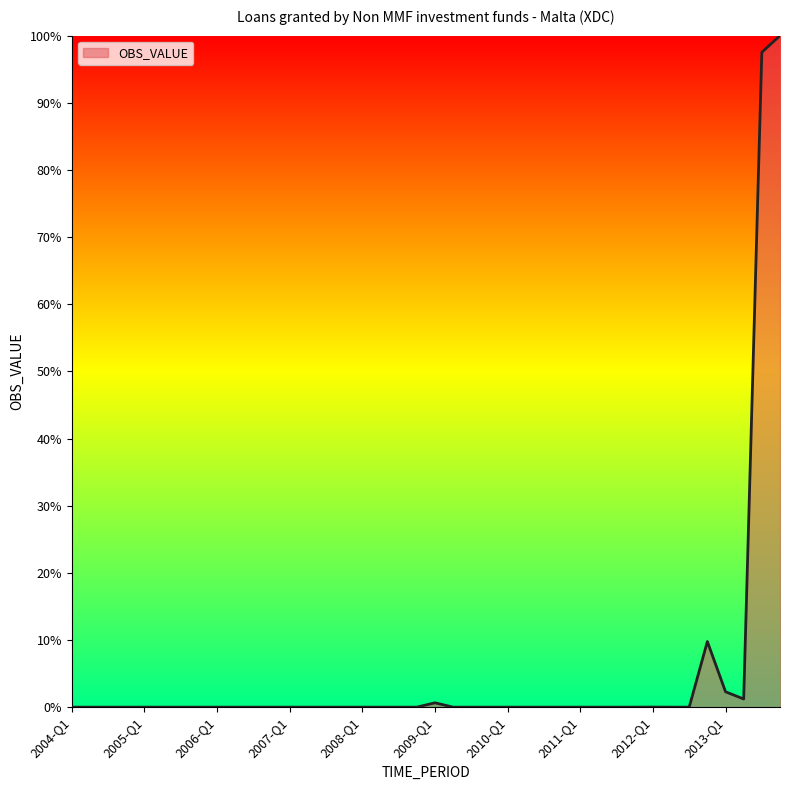

What is the difference between the maximum and minimum values?

100.0